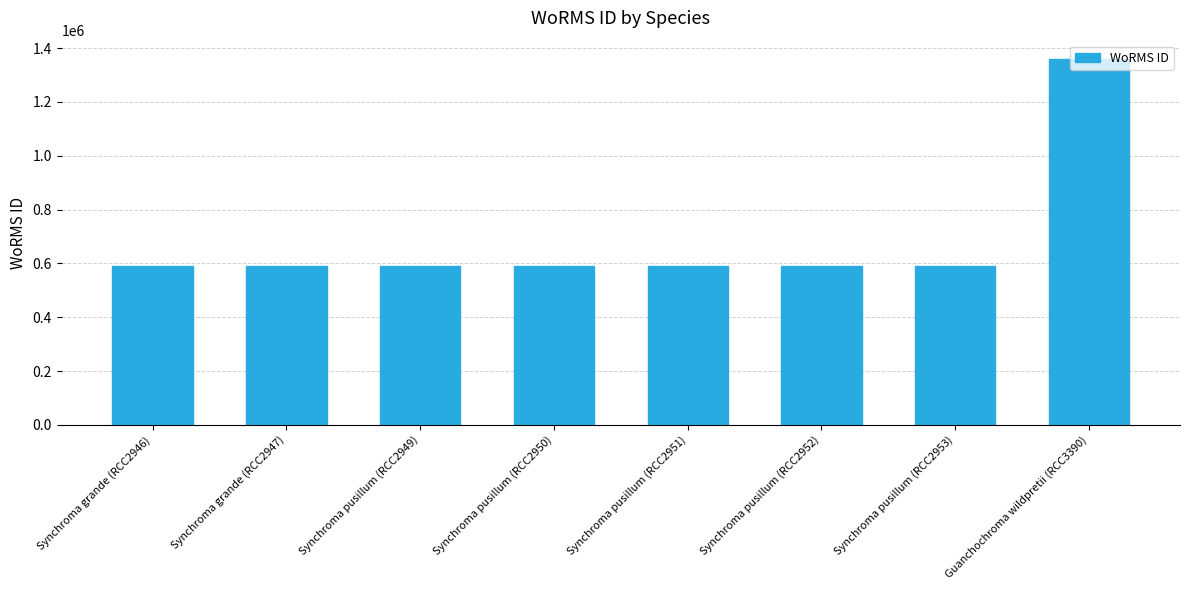

Between Synchroma grande (RCC2946) and Guanchochroma wildpretii (RCC3390), which is larger?

Guanchochroma wildpretii (RCC3390)